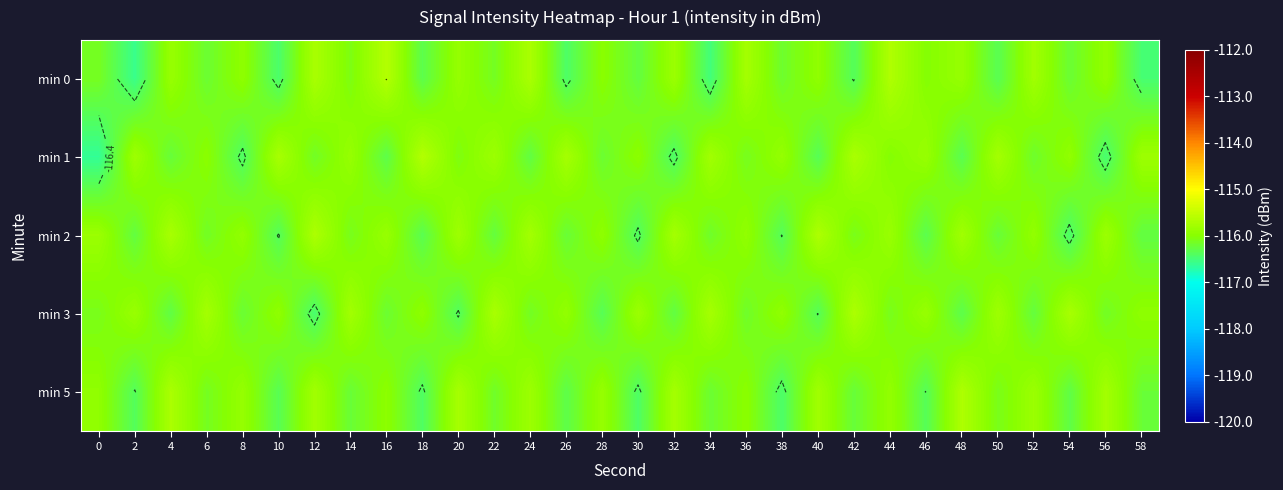

At which label is min 5 closest to -116?

36